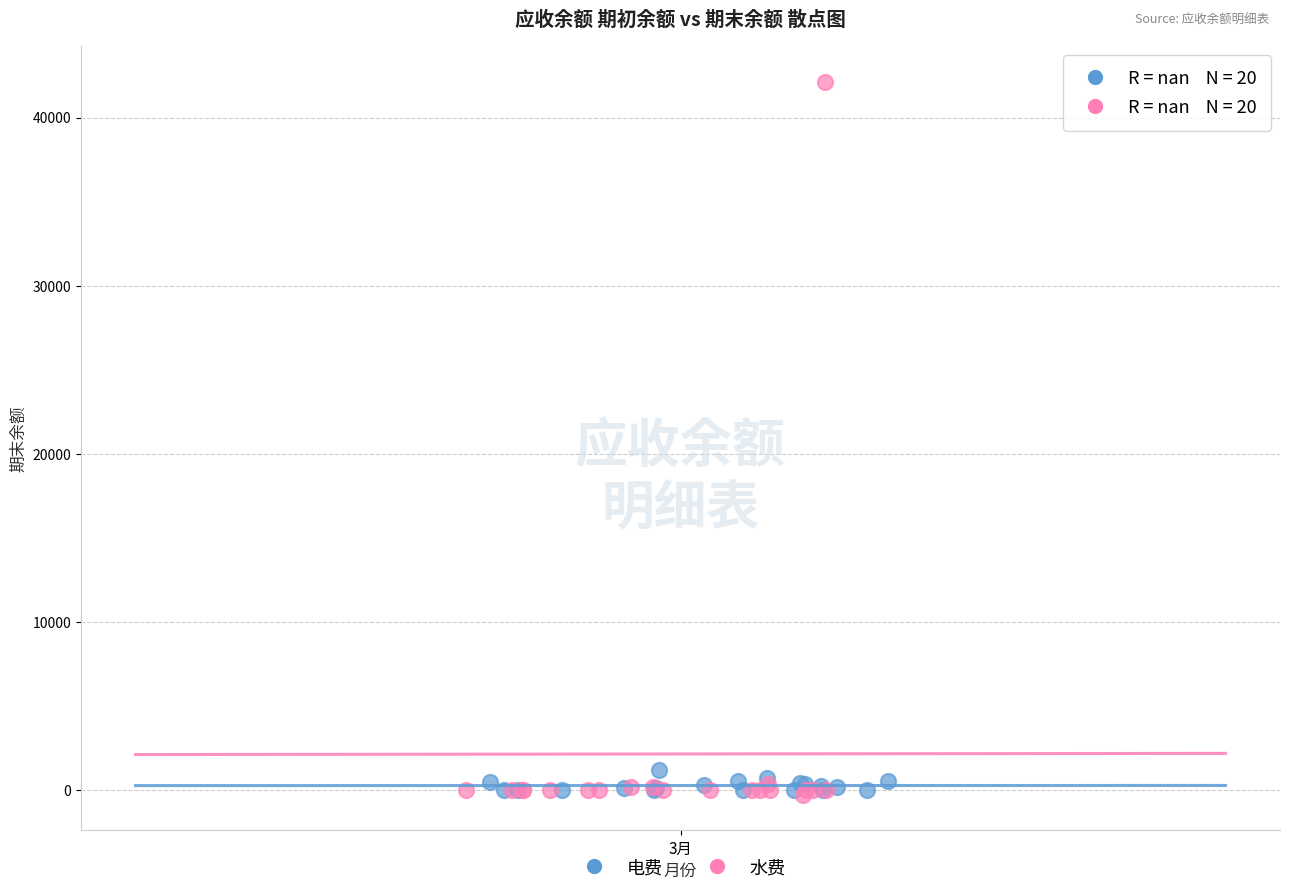

Which series contains the highest Y value?

水费